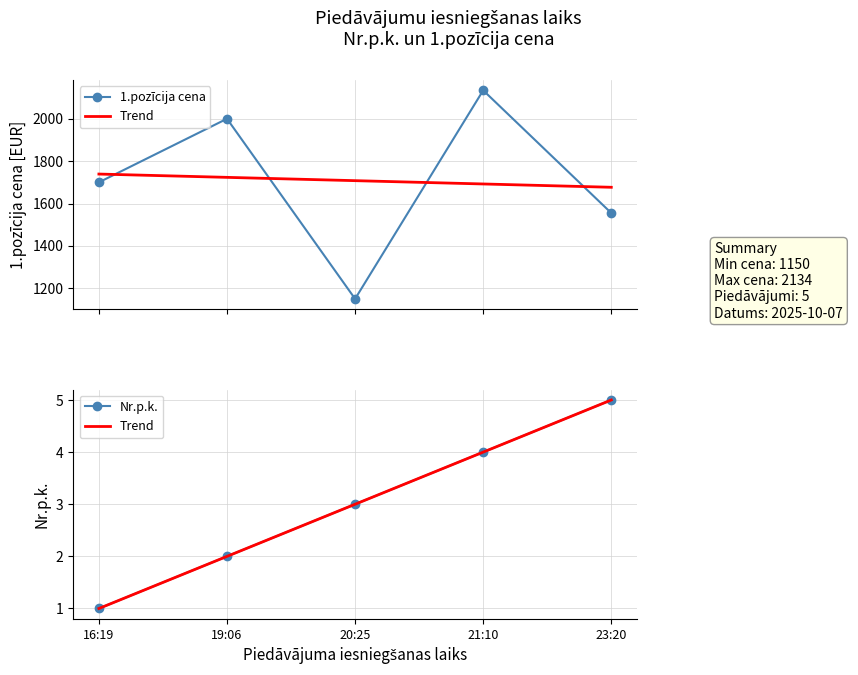

True or false: Nr.p.k. and 1.pozīcija cena intersect in this chart.

False